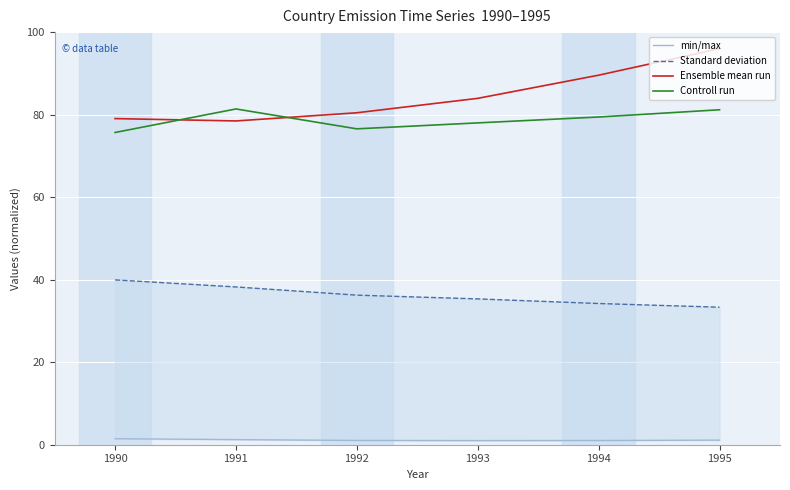

In Ensemble mean run, how many points are lower than both neighbors (excluding endpoints)?

1